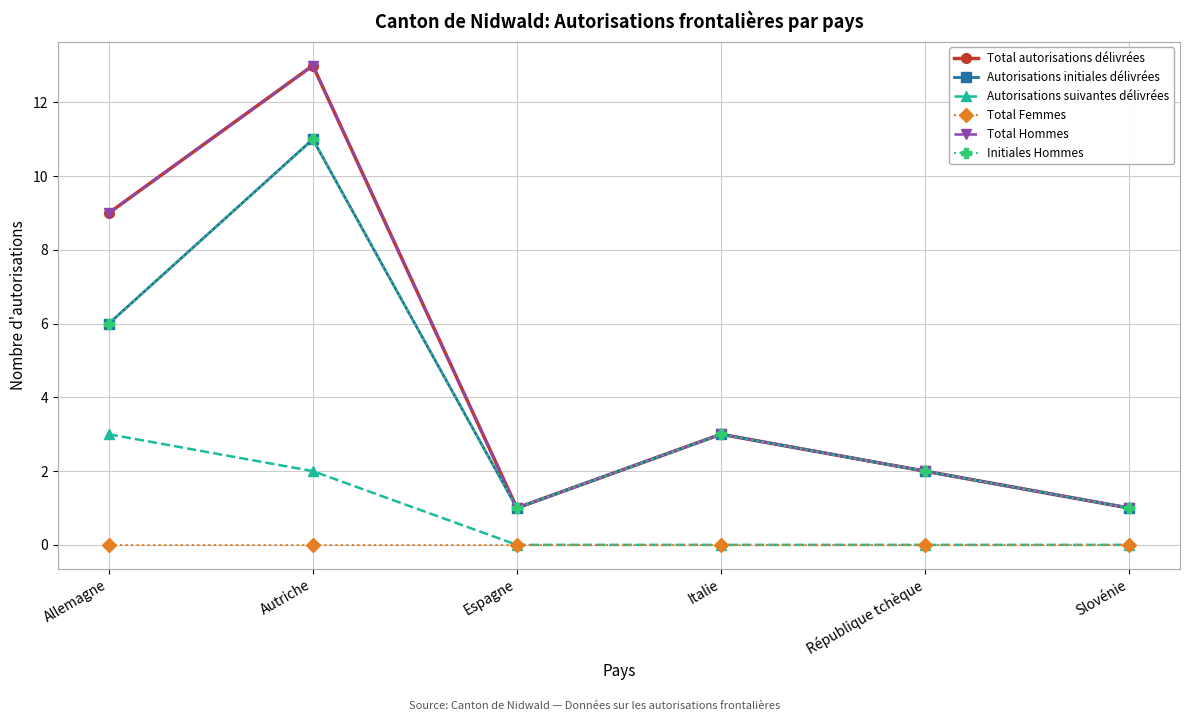

At which label does Total Hommes first exceed 3?

Allemagne